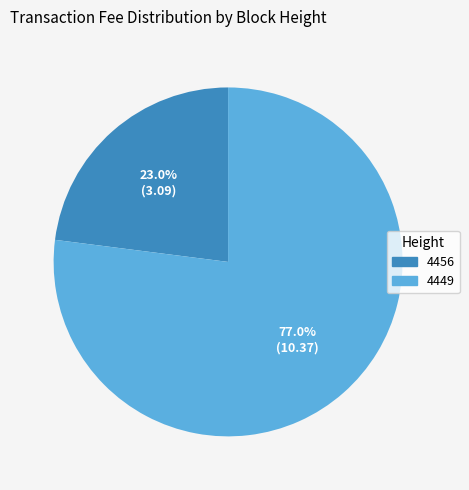

Between 4456 and 4449, which is larger?

4449